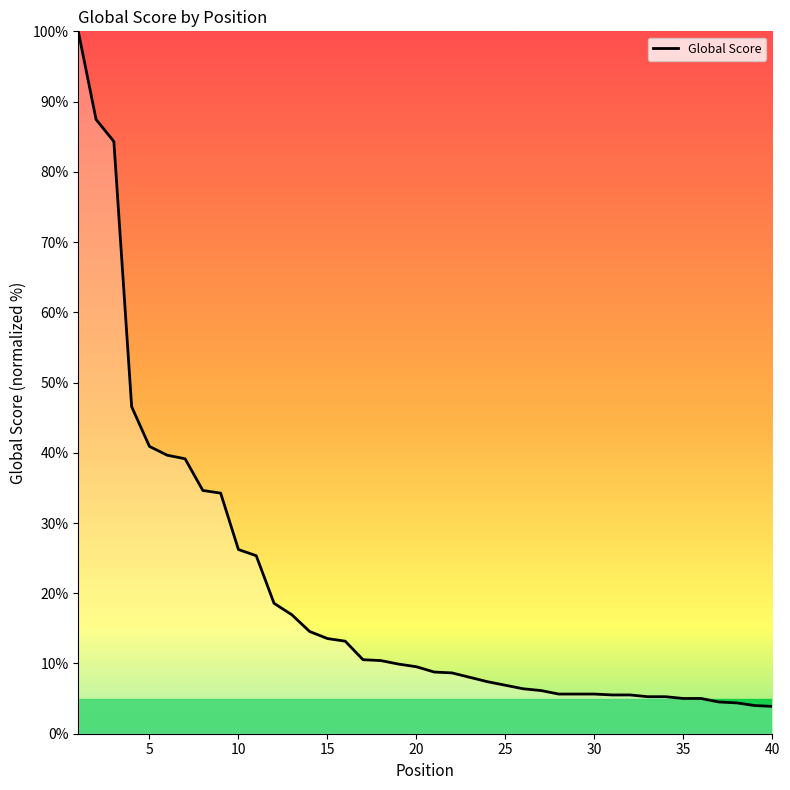

What is the difference between the maximum and minimum values?

96.1